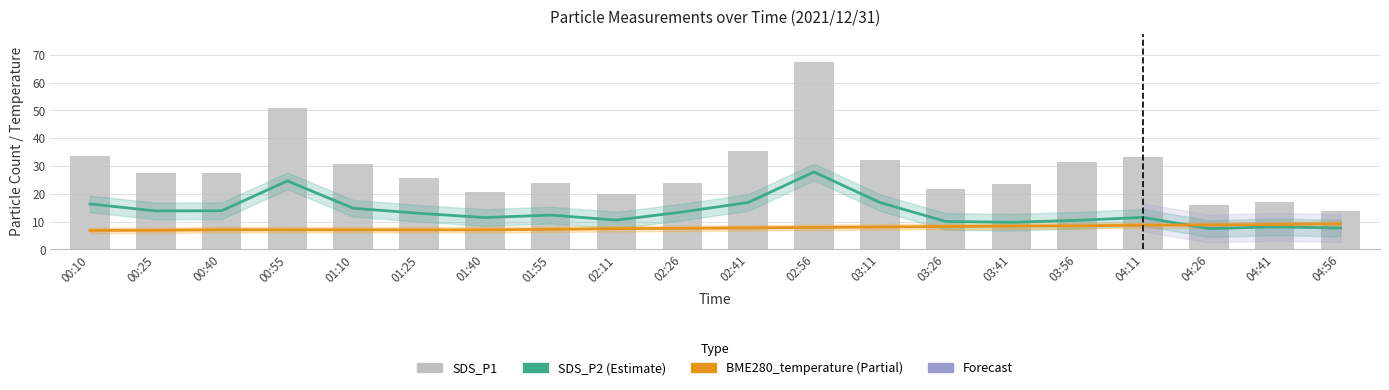

What is the highest value of the SDS_P1 series?

67.4